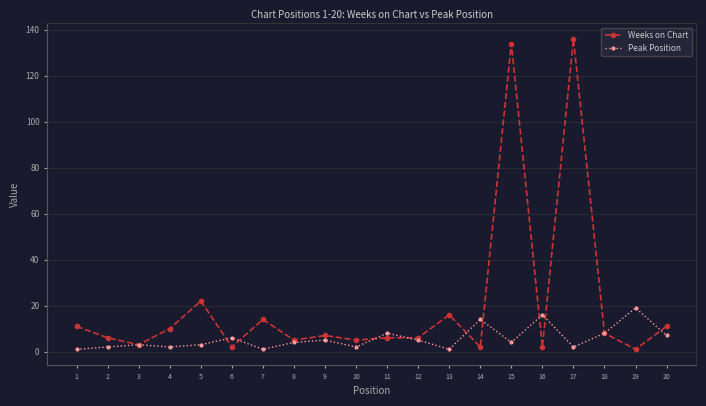

The Peak Position series shows 4 at 8. True or false?

True